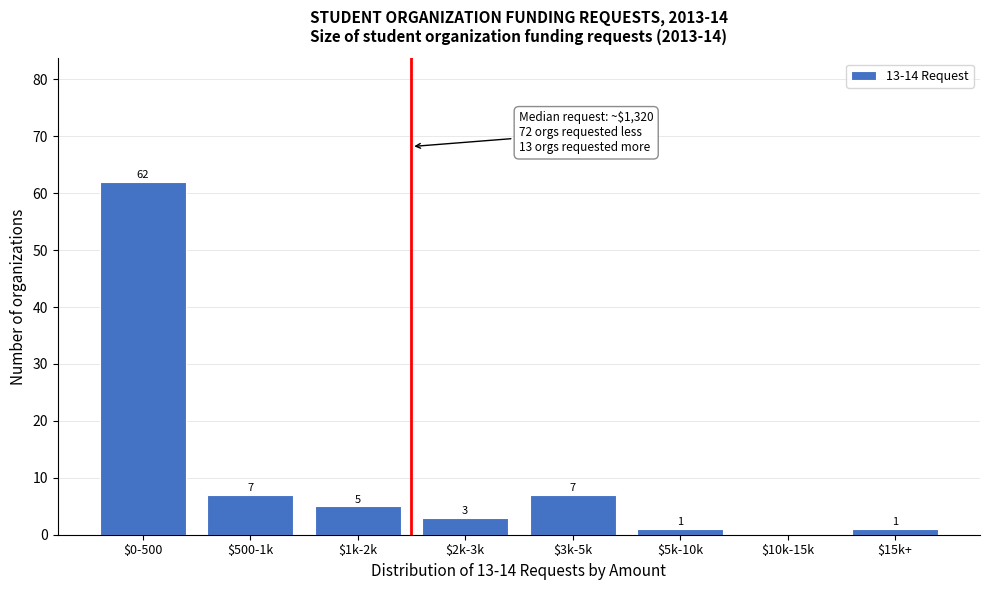

The chart shows a value of 1 at $5k-10k. True or false?

True